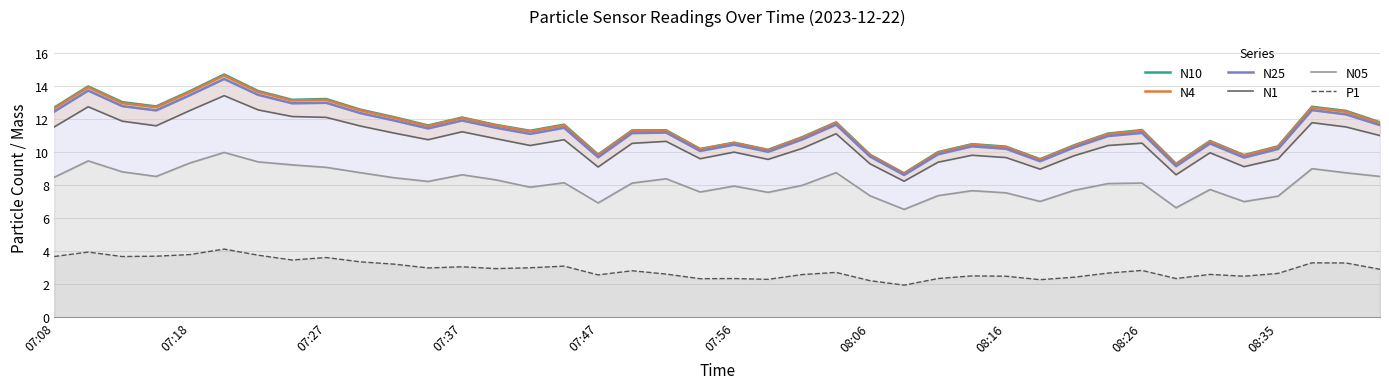

True or false: P1 has a value of 3.3 at 07:56.

False